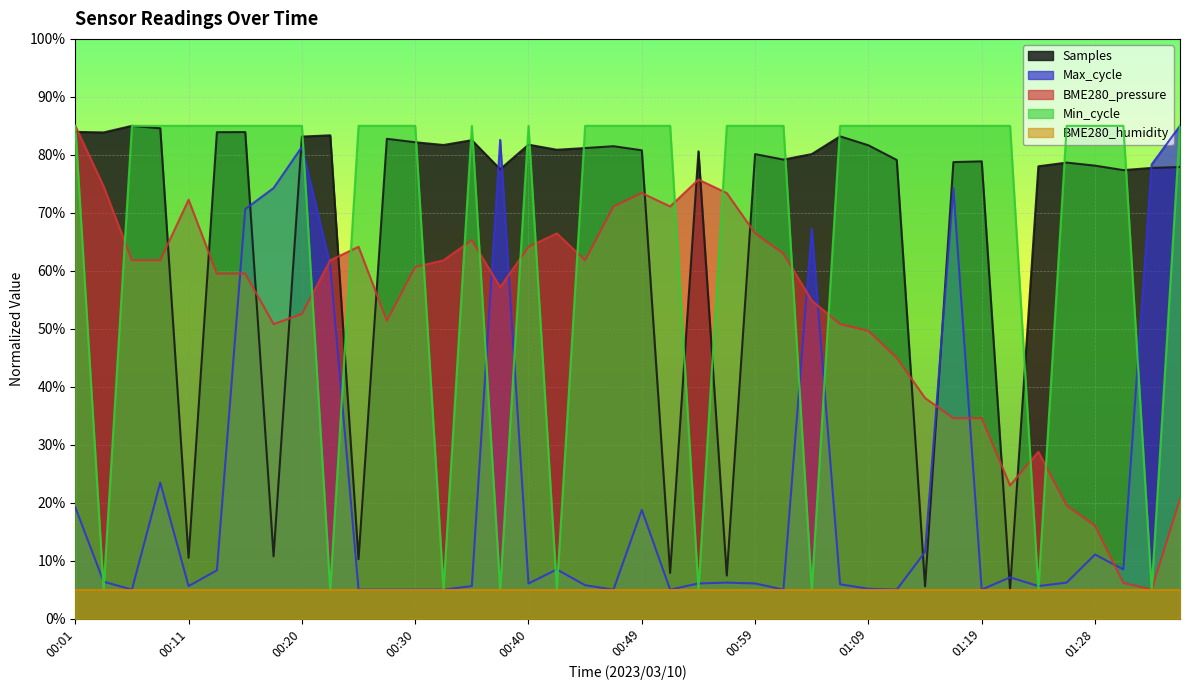

At which category is the sum across all series the highest?

00:20